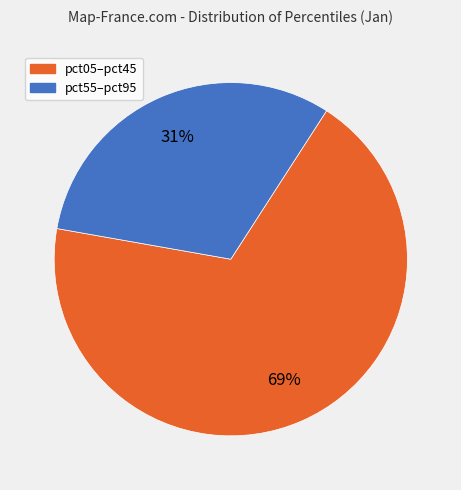

To the nearest percent, what is the average slice percentage?

50%